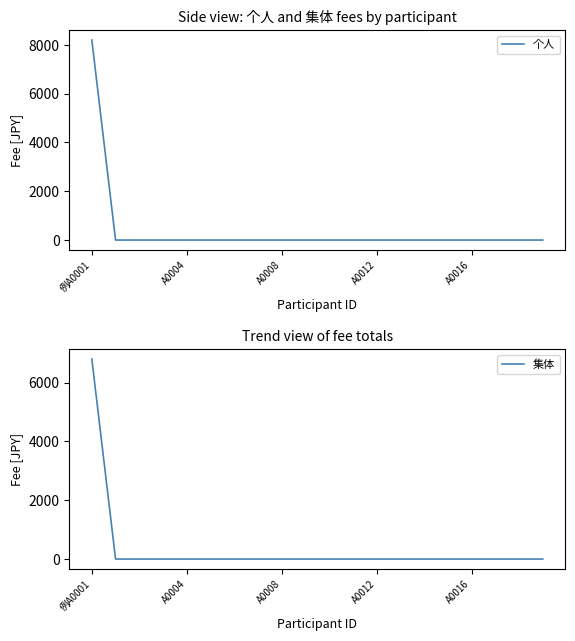

True or false: 个人 has a value of 0 at A0008.

True